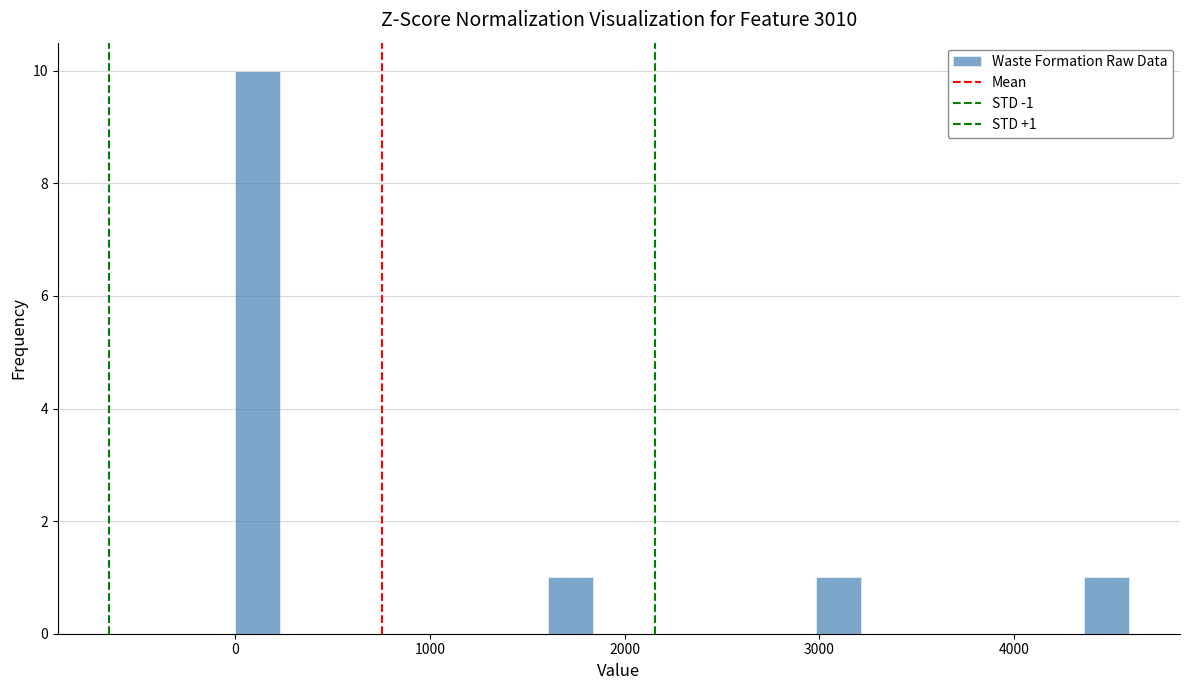

Around what value on the x-axis is the tallest bar? Give the approximate position of its centre, as read against the axis.

100